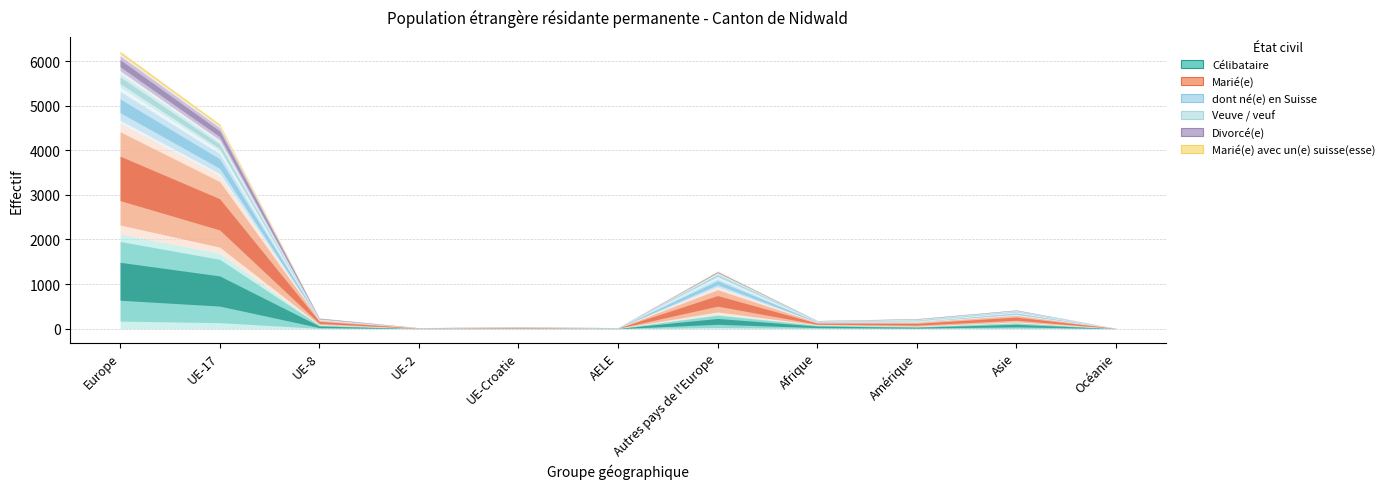

Which category has the lowest value in the Marié(e) series?

AELE